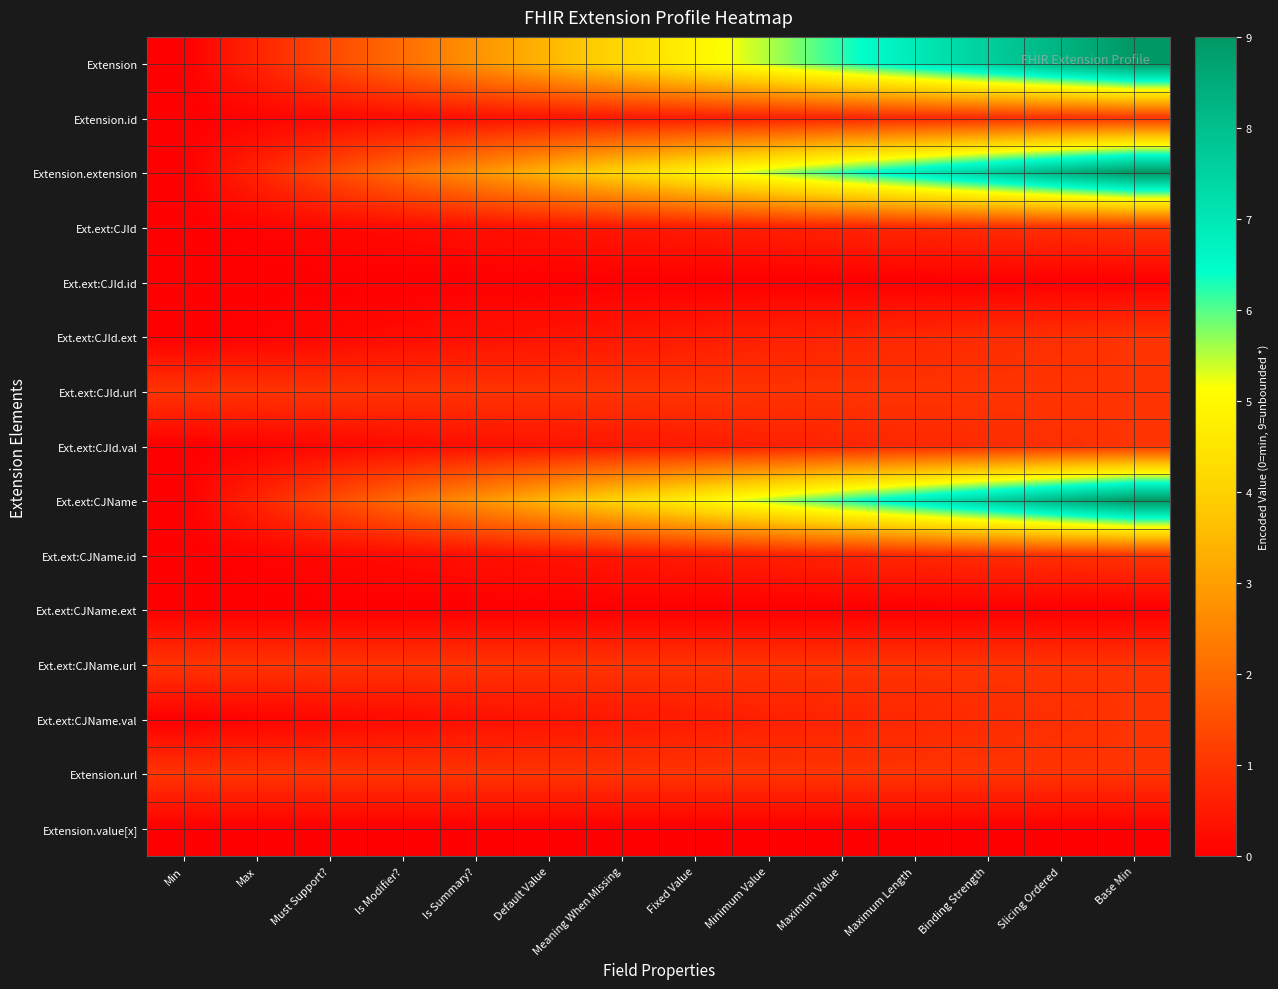

Reading left to right, transcribe all the data shown in this chart.

Extension: Min=0.0	Max=0.7	Must Support?=1.4	Is Modifier?=2.1	Is Summary?=2.8	Default Value=3.5	Meaning When Missing=4.2	Fixed Value=4.8	Minimum Value=5.5	Maximum Value=6.2	Maximum Length=6.9	Binding Strength=7.6	Slicing Ordered=8.3	Base Min=9.0
Extension.id: Min=0.0	Max=0.1	Must Support?=0.2	Is Modifier?=0.2	Is Summary?=0.3	Default Value=0.4	Meaning When Missing=0.5	Fixed Value=0.5	Minimum Value=0.6	Maximum Value=0.7	Maximum Length=0.8	Binding Strength=0.8	Slicing Ordered=0.9	Base Min=1.0
Extension.extension: Min=0.0	Max=0.7	Must Support?=1.4	Is Modifier?=2.1	Is Summary?=2.8	Default Value=3.5	Meaning When Missing=4.2	Fixed Value=4.8	Minimum Value=5.5	Maximum Value=6.2	Maximum Length=6.9	Binding Strength=7.6	Slicing Ordered=8.3	Base Min=9.0
Ext.ext:CJId: Min=0.0	Max=0.1	Must Support?=0.2	Is Modifier?=0.2	Is Summary?=0.3	Default Value=0.4	Meaning When Missing=0.5	Fixed Value=0.5	Minimum Value=0.6	Maximum Value=0.7	Maximum Length=0.8	Binding Strength=0.8	Slicing Ordered=0.9	Base Min=1.0
Ext.ext:CJId.id: Min=0.0	Max=0.0	Must Support?=0.0	Is Modifier?=0.0	Is Summary?=0.0	Default Value=0.0	Meaning When Missing=0.0	Fixed Value=0.0	Minimum Value=0.0	Maximum Value=0.0	Maximum Length=0.0	Binding Strength=0.0	Slicing Ordered=0.0	Base Min=0.0
Ext.ext:CJId.ext: Min=0.0	Max=0.1	Must Support?=0.2	Is Modifier?=0.2	Is Summary?=0.3	Default Value=0.4	Meaning When Missing=0.5	Fixed Value=0.5	Minimum Value=0.6	Maximum Value=0.7	Maximum Length=0.8	Binding Strength=0.8	Slicing Ordered=0.9	Base Min=1.0
Ext.ext:CJId.url: Min=1.0	Max=1.0	Must Support?=1.0	Is Modifier?=1.0	Is Summary?=1.0	Default Value=1.0	Meaning When Missing=1.0	Fixed Value=1.0	Minimum Value=1.0	Maximum Value=1.0	Maximum Length=1.0	Binding Strength=1.0	Slicing Ordered=1.0	Base Min=1.0
Ext.ext:CJId.val: Min=0.0	Max=0.1	Must Support?=0.2	Is Modifier?=0.2	Is Summary?=0.3	Default Value=0.4	Meaning When Missing=0.5	Fixed Value=0.5	Minimum Value=0.6	Maximum Value=0.7	Maximum Length=0.8	Binding Strength=0.8	Slicing Ordered=0.9	Base Min=1.0
Ext.ext:CJName: Min=0.0	Max=0.7	Must Support?=1.4	Is Modifier?=2.1	Is Summary?=2.8	Default Value=3.5	Meaning When Missing=4.2	Fixed Value=4.8	Minimum Value=5.5	Maximum Value=6.2	Maximum Length=6.9	Binding Strength=7.6	Slicing Ordered=8.3	Base Min=9.0
Ext.ext:CJName.id: Min=0.0	Max=0.1	Must Support?=0.2	Is Modifier?=0.2	Is Summary?=0.3	Default Value=0.4	Meaning When Missing=0.5	Fixed Value=0.5	Minimum Value=0.6	Maximum Value=0.7	Maximum Length=0.8	Binding Strength=0.8	Slicing Ordered=0.9	Base Min=1.0
Ext.ext:CJName.ext: Min=0.0	Max=0.0	Must Support?=0.0	Is Modifier?=0.0	Is Summary?=0.0	Default Value=0.0	Meaning When Missing=0.0	Fixed Value=0.0	Minimum Value=0.0	Maximum Value=0.0	Maximum Length=0.0	Binding Strength=0.0	Slicing Ordered=0.0	Base Min=0.0
Ext.ext:CJName.url: Min=1.0	Max=1.0	Must Support?=1.0	Is Modifier?=1.0	Is Summary?=1.0	Default Value=1.0	Meaning When Missing=1.0	Fixed Value=1.0	Minimum Value=1.0	Maximum Value=1.0	Maximum Length=1.0	Binding Strength=1.0	Slicing Ordered=1.0	Base Min=1.0
Ext.ext:CJName.val: Min=0.0	Max=0.1	Must Support?=0.2	Is Modifier?=0.2	Is Summary?=0.3	Default Value=0.4	Meaning When Missing=0.5	Fixed Value=0.5	Minimum Value=0.6	Maximum Value=0.7	Maximum Length=0.8	Binding Strength=0.8	Slicing Ordered=0.9	Base Min=1.0
Extension.url: Min=1.0	Max=1.0	Must Support?=1.0	Is Modifier?=1.0	Is Summary?=1.0	Default Value=1.0	Meaning When Missing=1.0	Fixed Value=1.0	Minimum Value=1.0	Maximum Value=1.0	Maximum Length=1.0	Binding Strength=1.0	Slicing Ordered=1.0	Base Min=1.0
Extension.value[x]: Min=0.0	Max=0.0	Must Support?=0.0	Is Modifier?=0.0	Is Summary?=0.0	Default Value=0.0	Meaning When Missing=0.0	Fixed Value=0.0	Minimum Value=0.0	Maximum Value=0.0	Maximum Length=0.0	Binding Strength=0.0	Slicing Ordered=0.0	Base Min=0.0